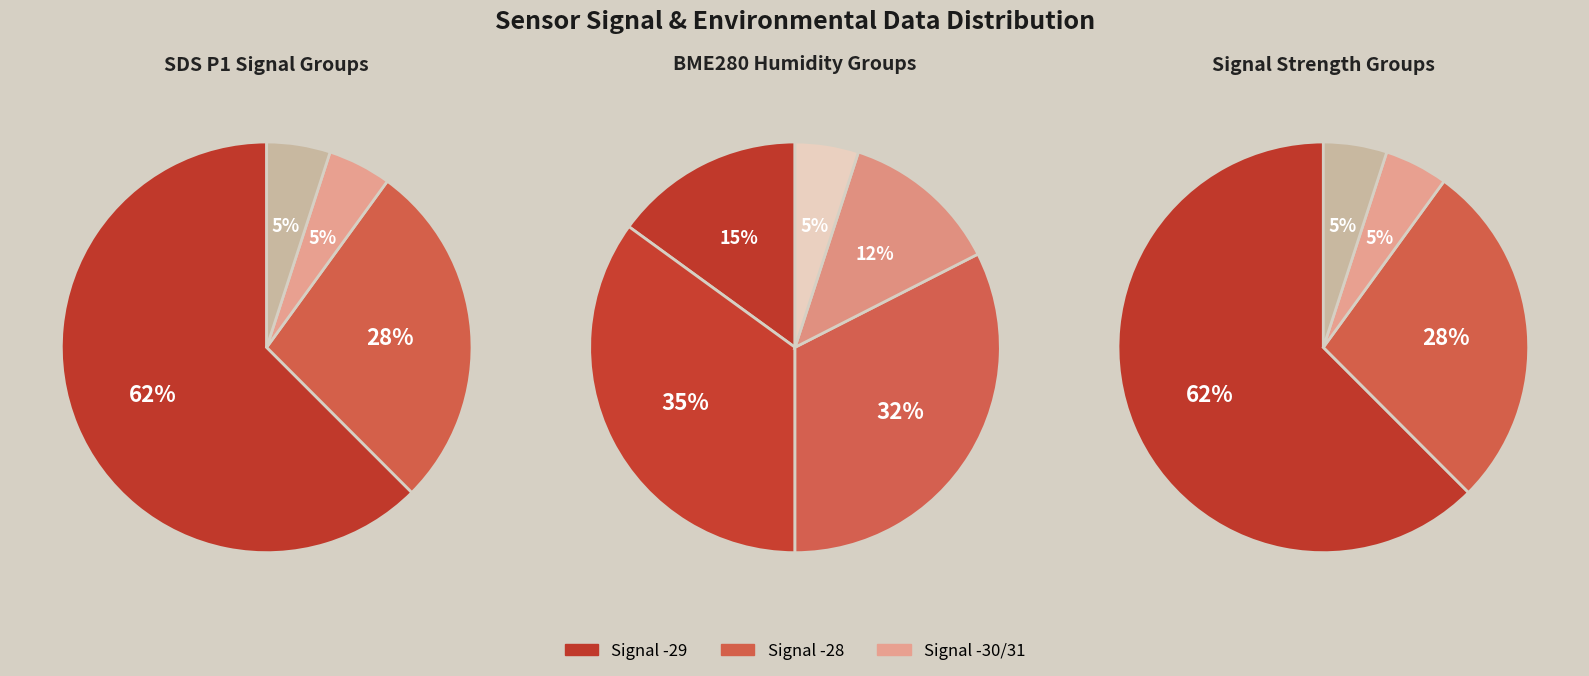

Does any single category account for the majority?

Yes